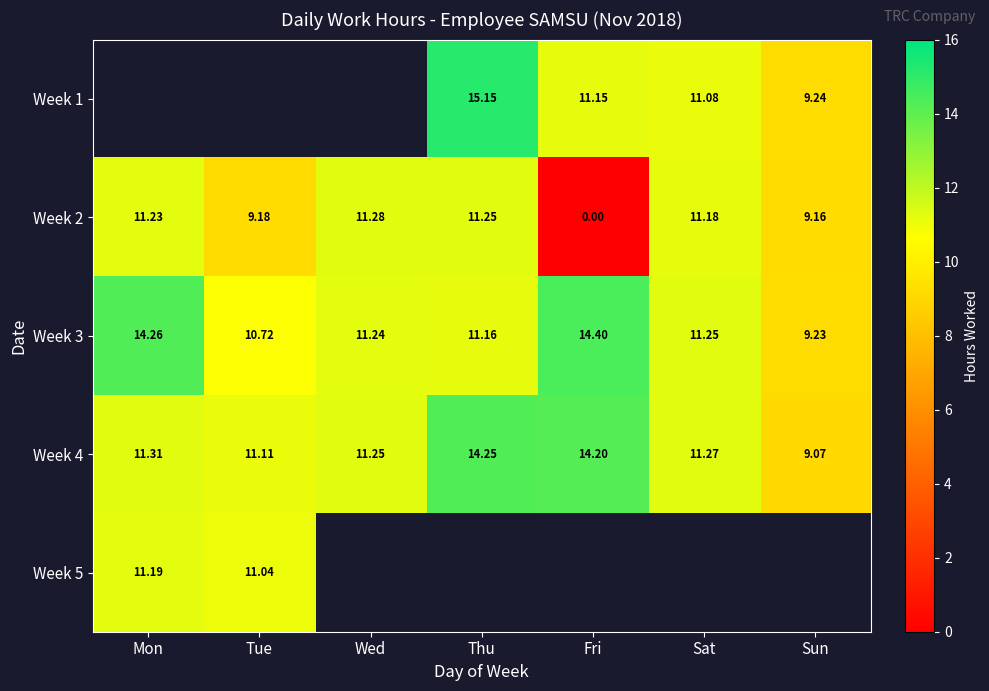

Where is Week 4 nearest to the value 11?

Tue